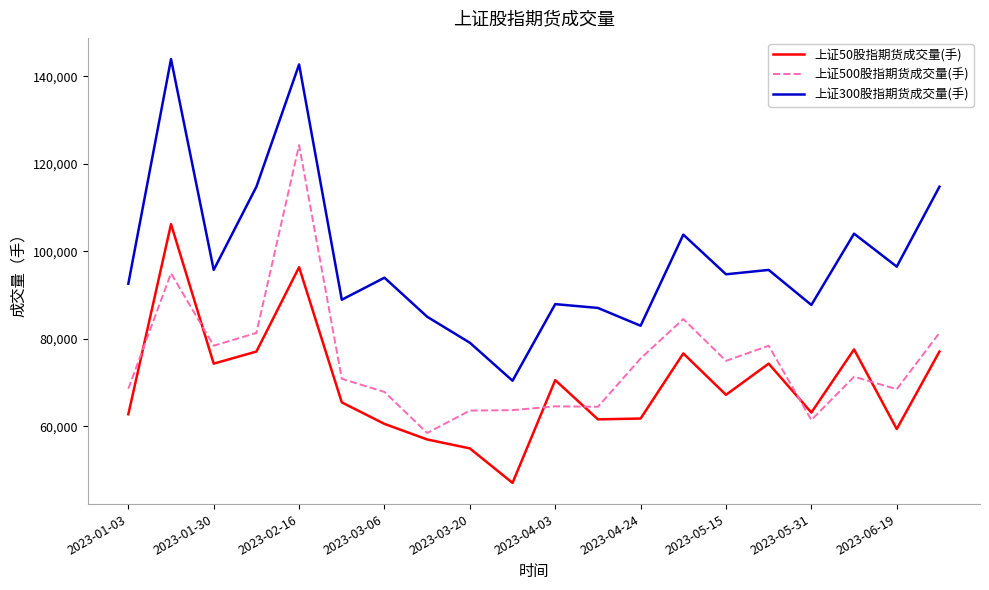

What is the lowest value of the 上证300股指期货成交量(手) series?

70405